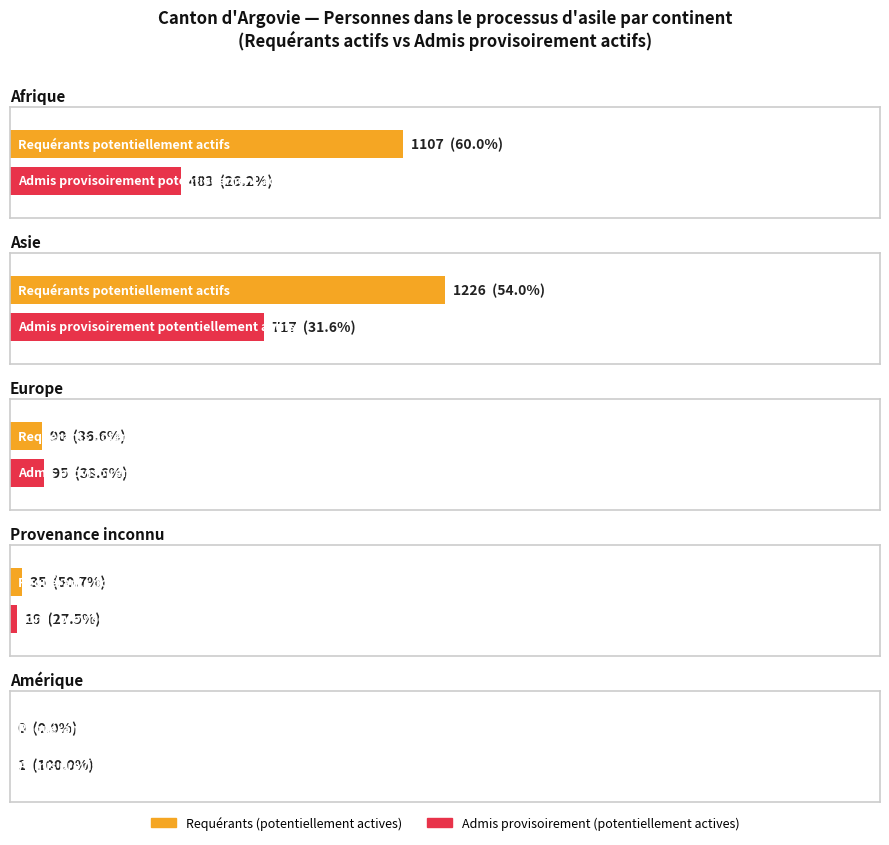

What is the label of the 5th bar from the right?

Afrique